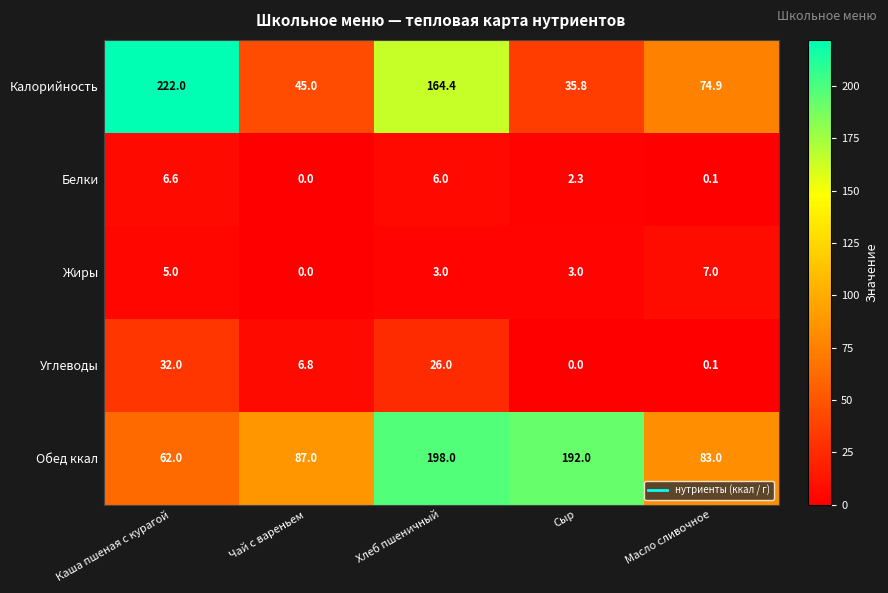

What is the average value of the Калорийность series?

108.4